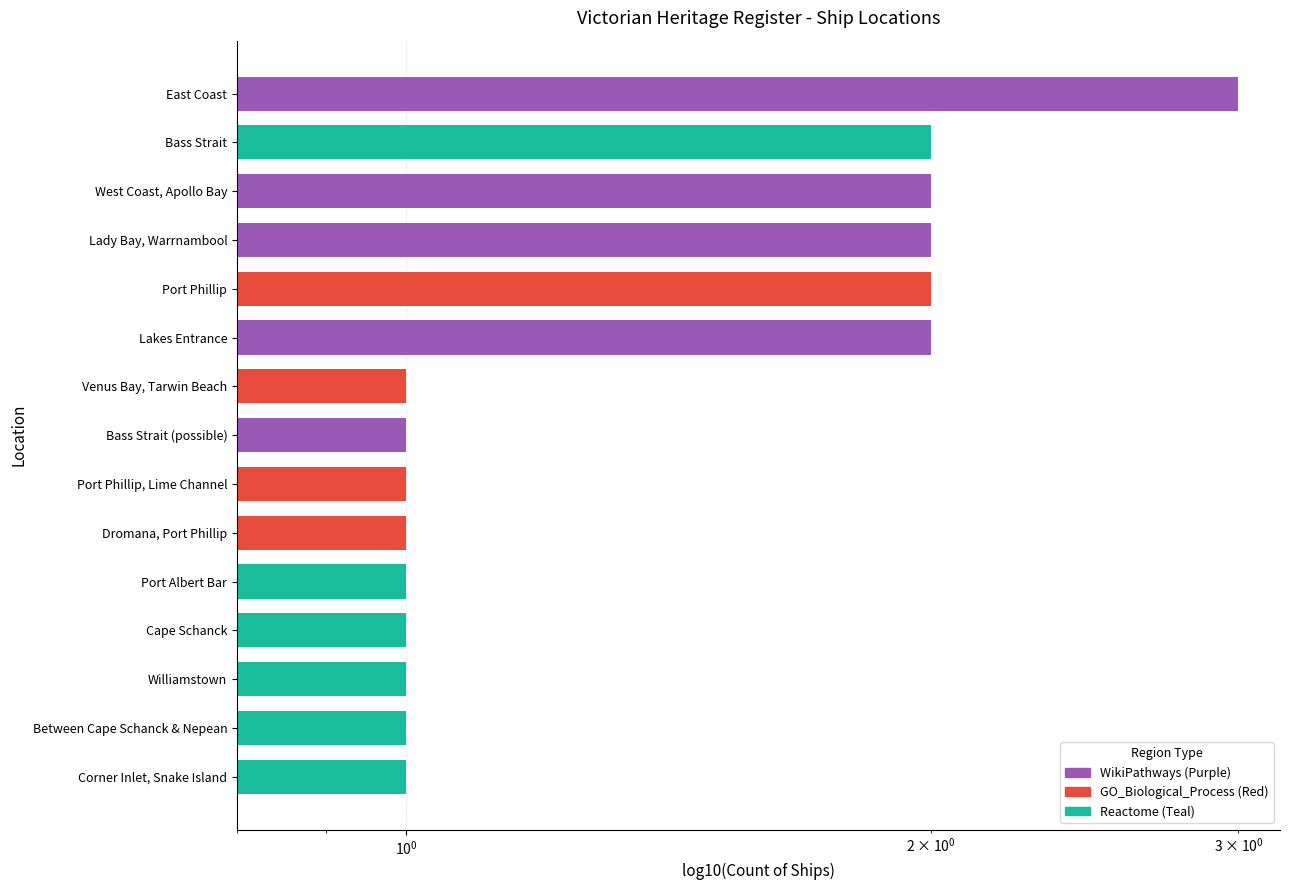

What is the sum of the values at Venus Bay, Tarwin Beach and Port Albert Bar?

2